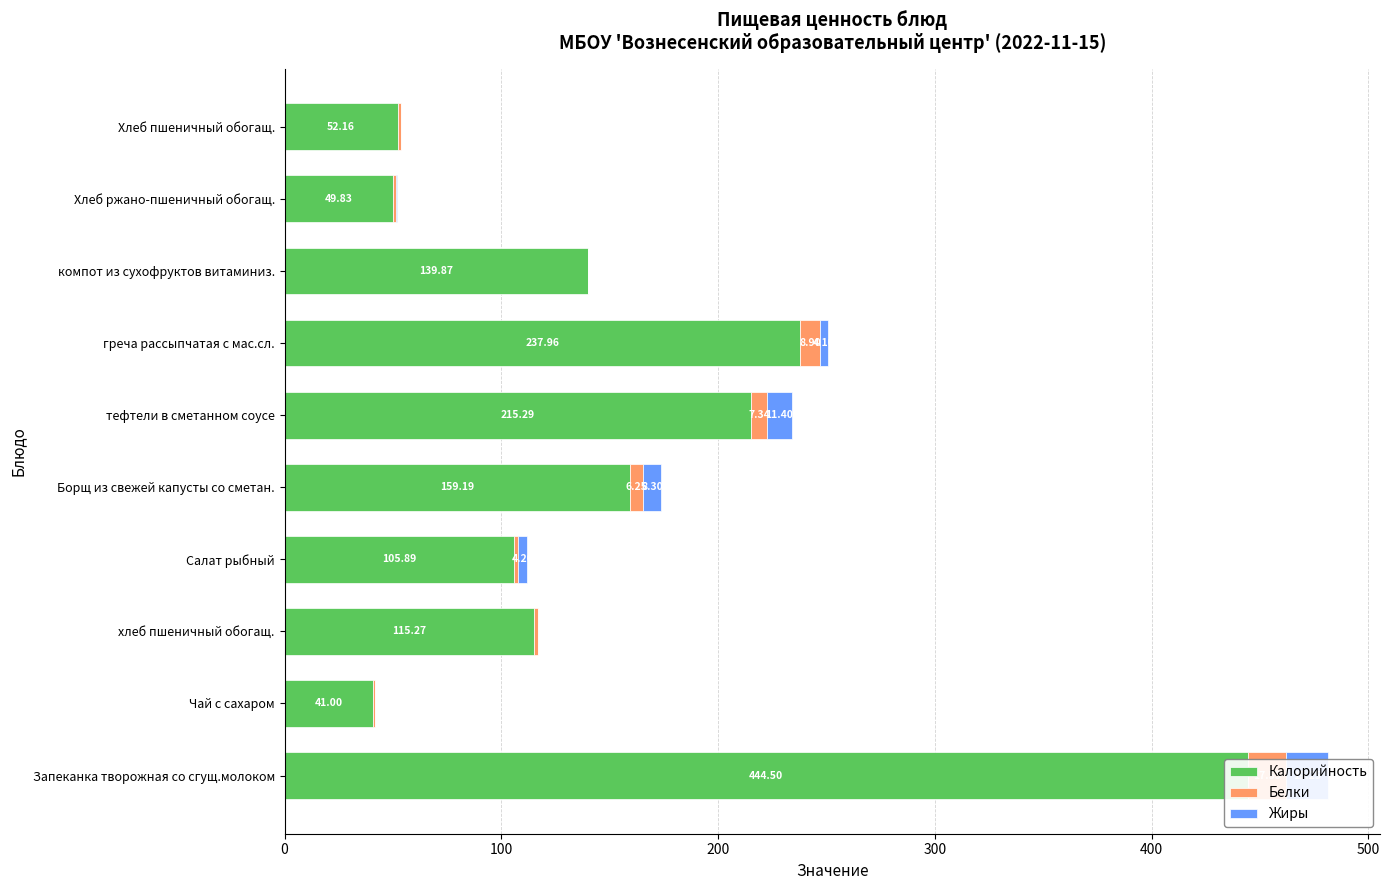

At how many categories does at least one series exceed 160?

3